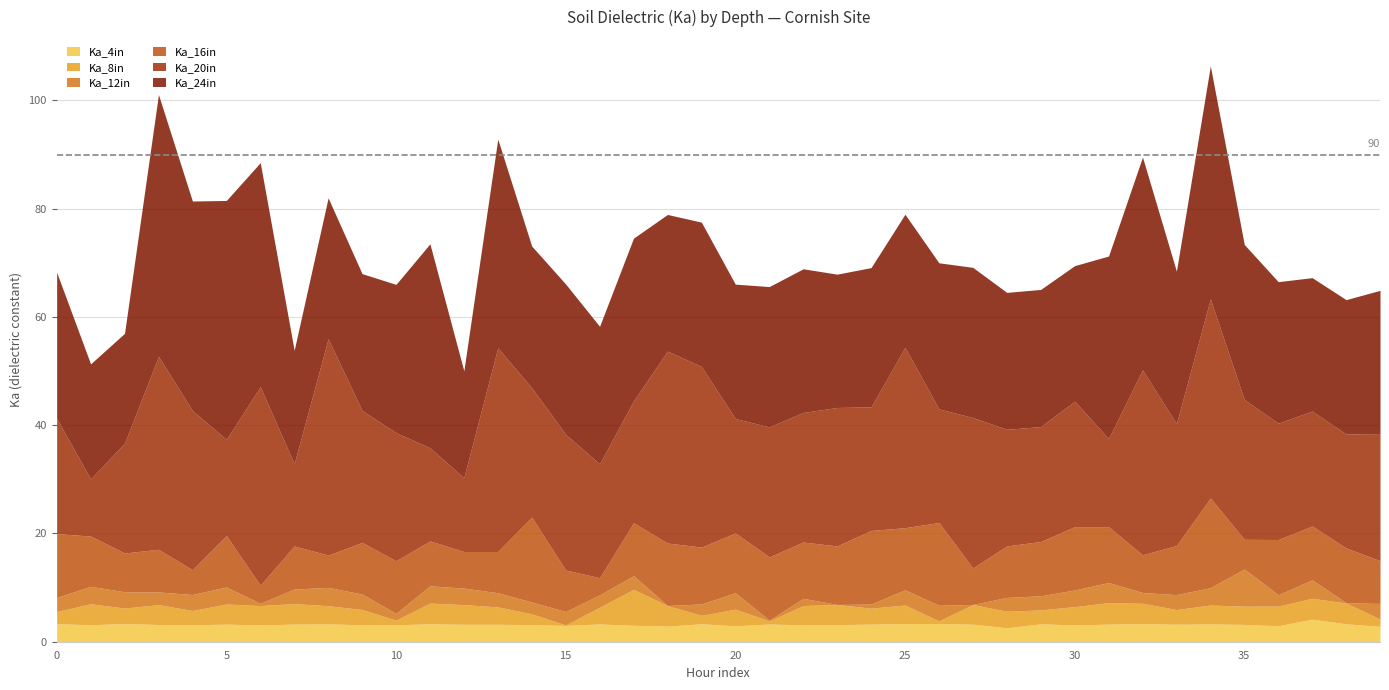

How many lines are shown in the chart?

6